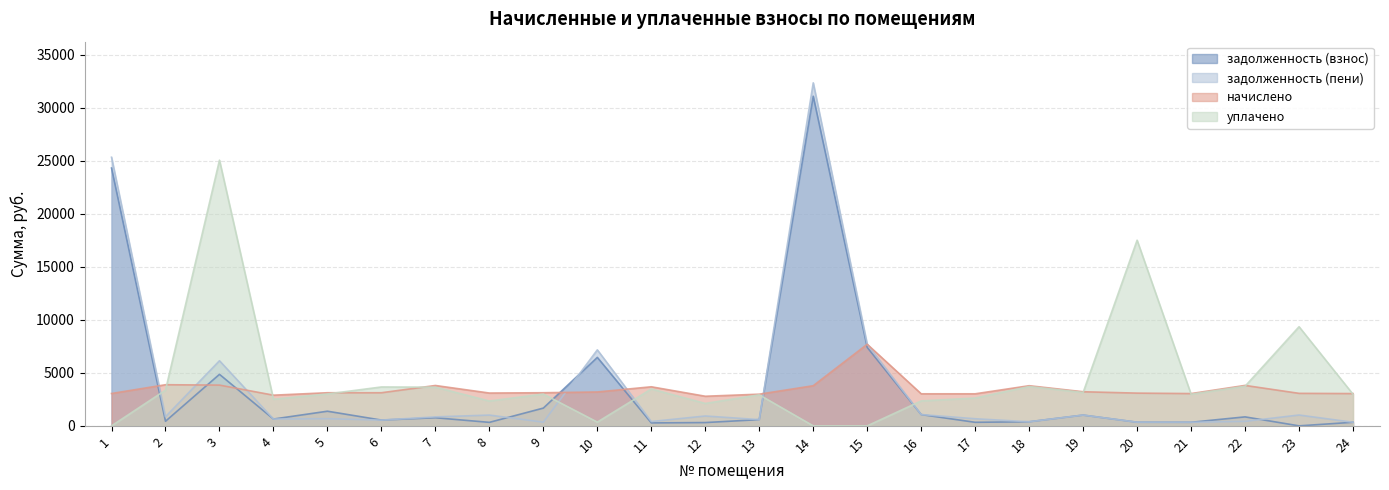

At which category does задолженность (взнос) reach its first local valley?

2